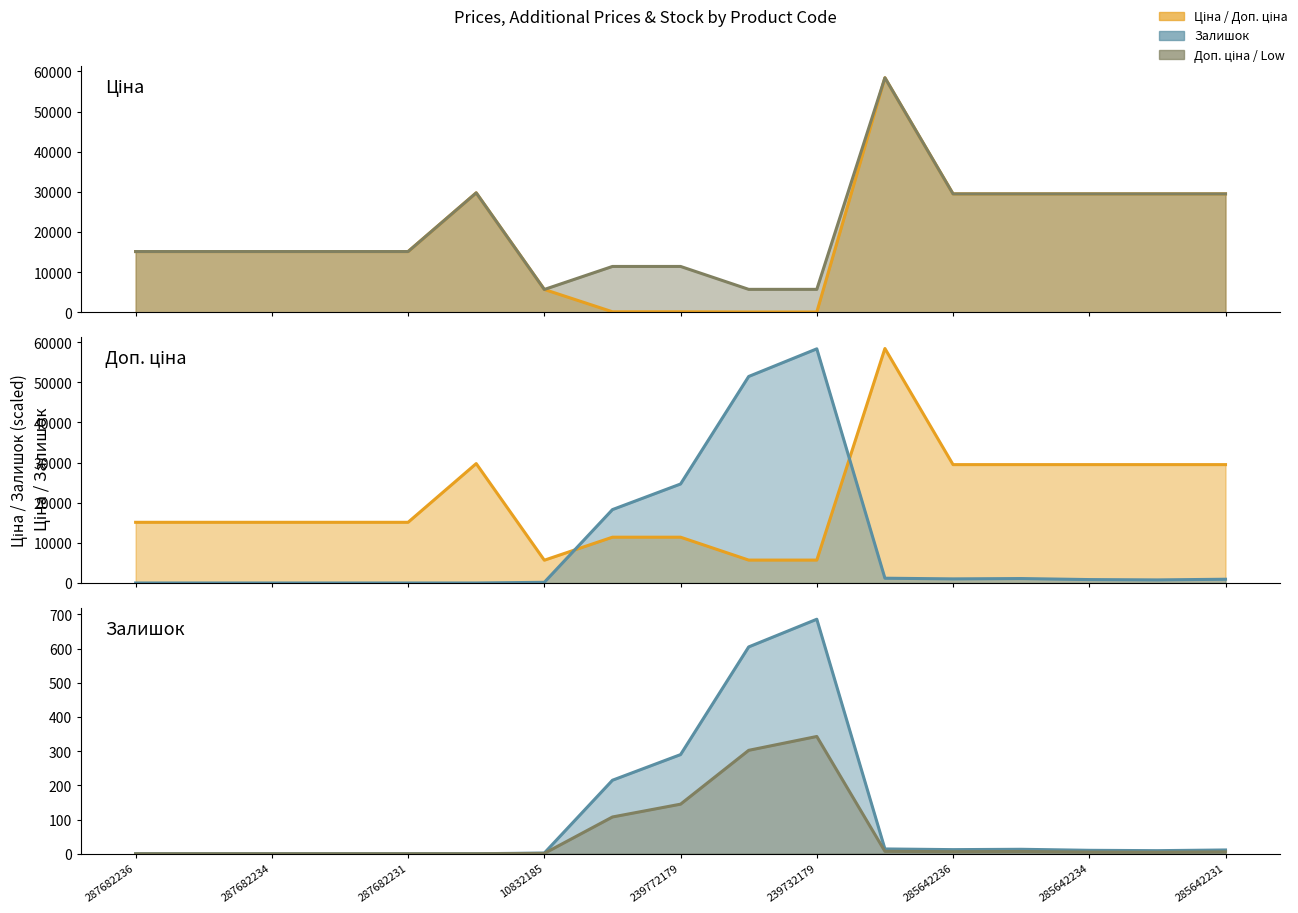

Reading left to right, extract all data points from this chart.

Ціна: 15120.0	15120.0	15120.0	15120.0	15120.0	29747.2	5673.8	114.1	114.1	57.0	57.0	58426.5	29491.5	29491.5	29491.5	29491.5	29491.5
Доп. ціна: 15120.0	15120.0	15120.0	15120.0	15120.0	29747.2	5673.8	11410.0	11410.0	5705.0	5705.0	58426.5	29491.5	29491.5	29491.5	29491.5	29491.5
Залишок (scaled): 0.0	0.0	0.0	0.0	0.0	0.0	170.1	18284.9	24663.3	51452.8	58341.5	1190.6	1020.6	1105.6	850.5	765.4	935.5
Залишок: 0.0	0.0	0.0	0.0	0.0	0.0	2.0	215.0	290.0	605.0	686.0	14.0	12.0	13.0	10.0	9.0	11.0
Залишок × 0.5: 0.0	0.0	0.0	0.0	0.0	0.0	1.0	107.5	145.0	302.5	343.0	7.0	6.0	6.5	5.0	4.5	5.5